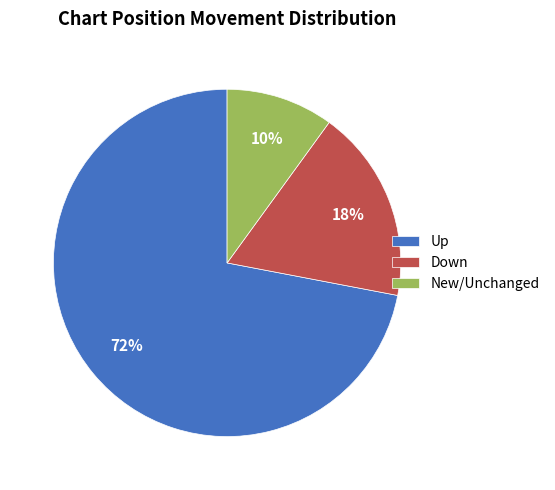

Count the number of slices in the pie.

3